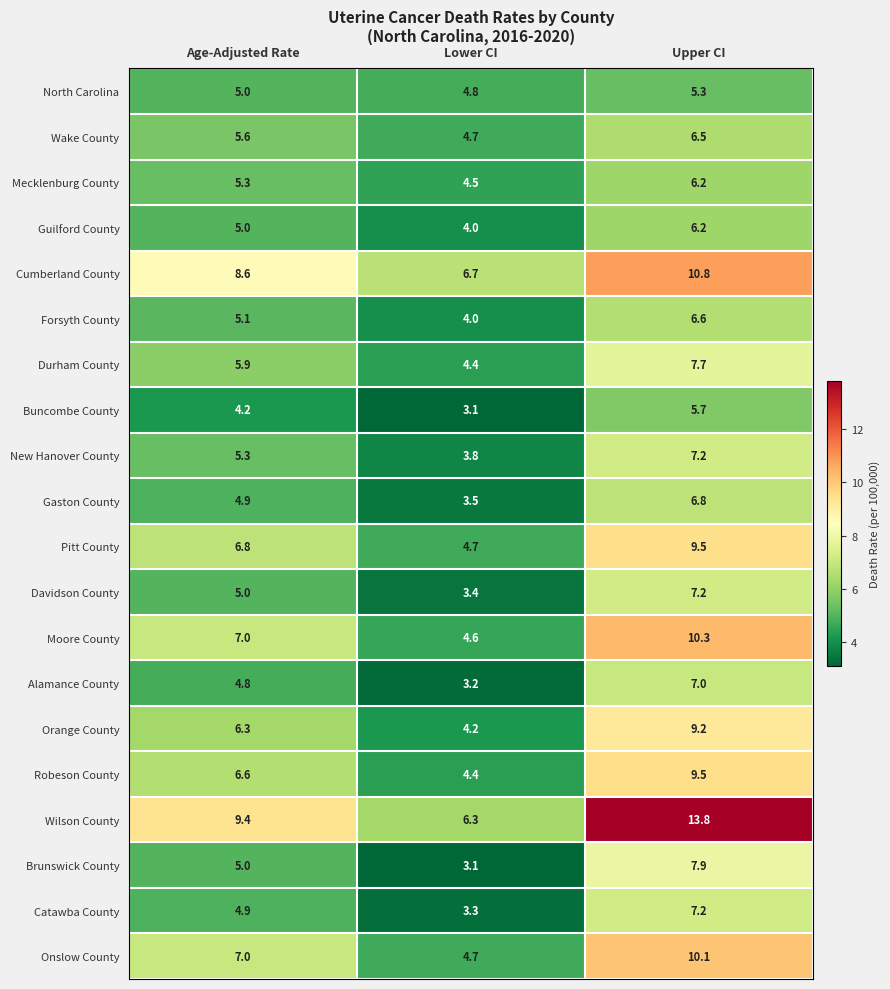

Which series has the largest range (max minus min)?

Wilson County